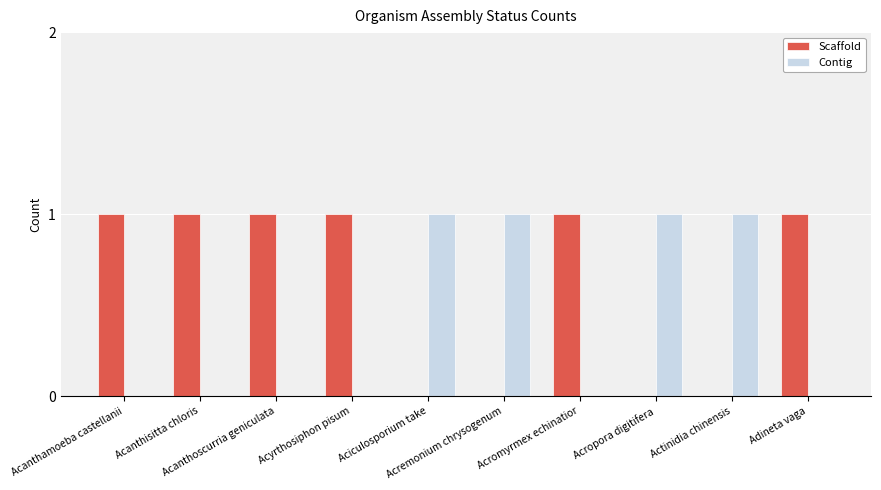

How many series are shown in this chart?

2